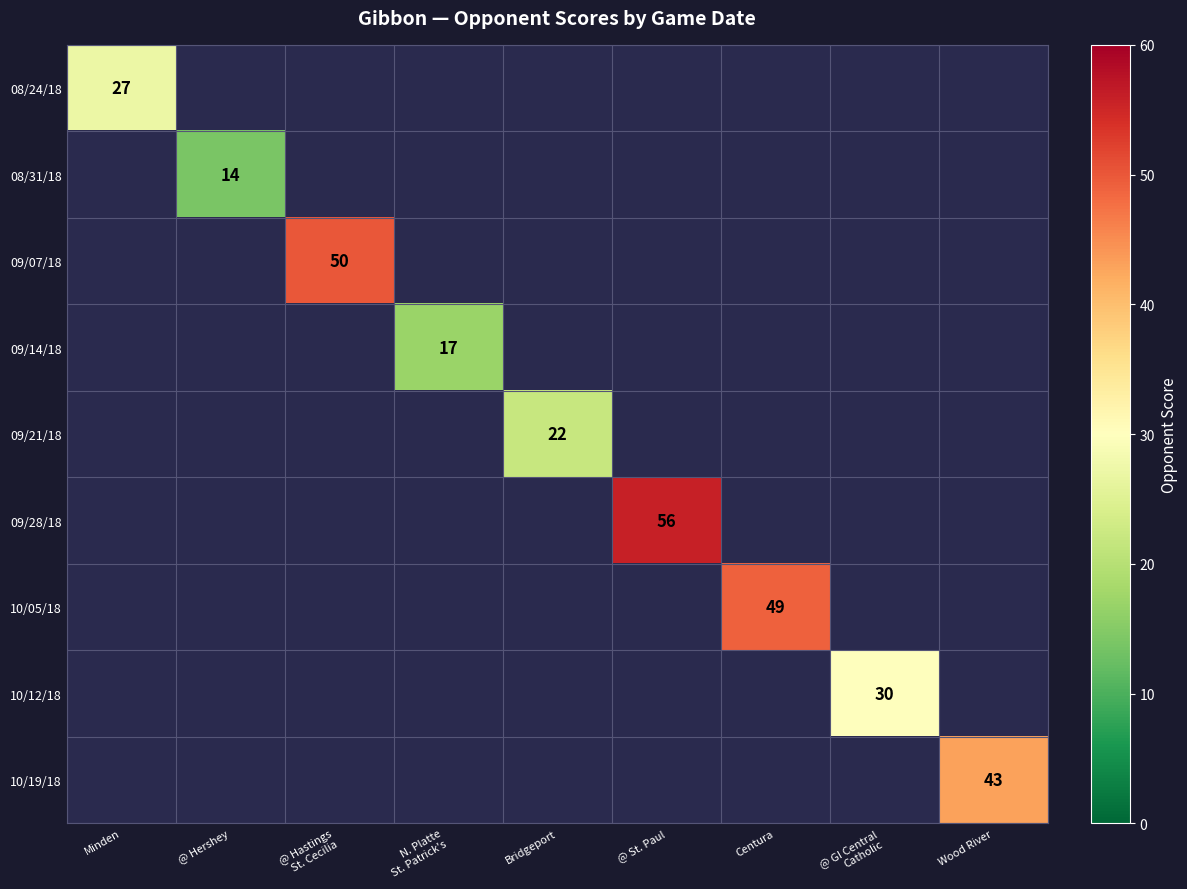

Is it true that 09/21/18 equals 22 at Bridgeport?

True